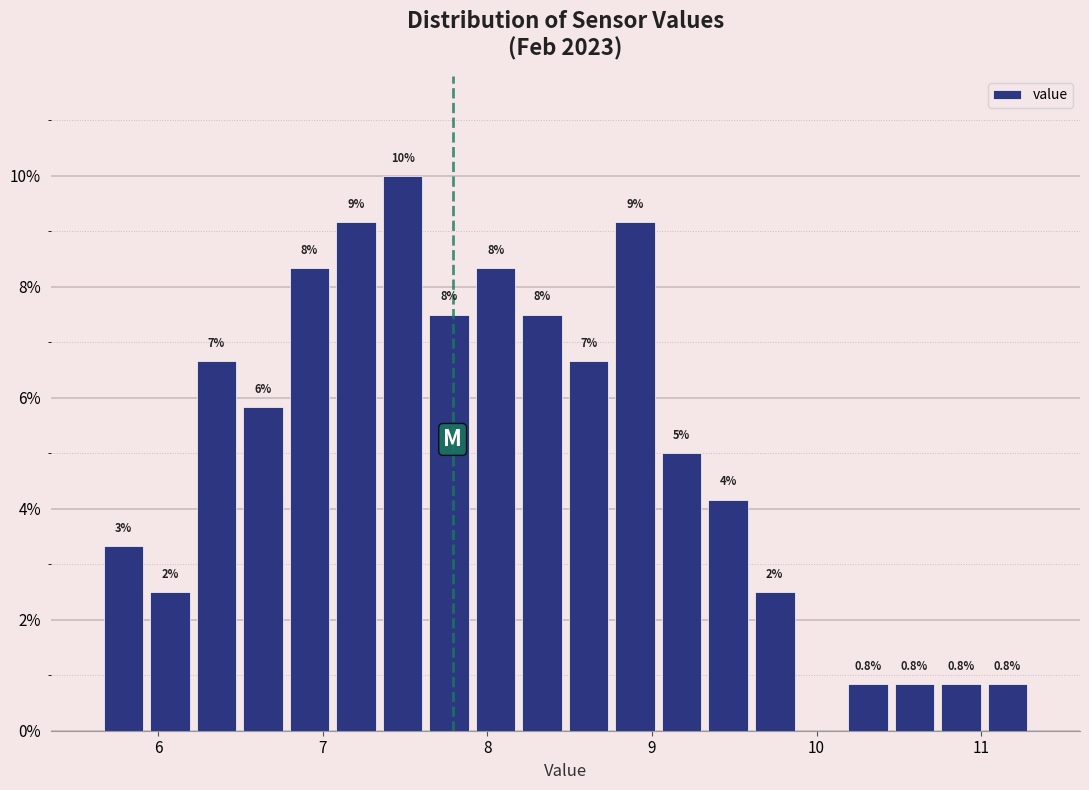

Read against the x-axis, roughly where is the centre of the tallest bar?

7.5